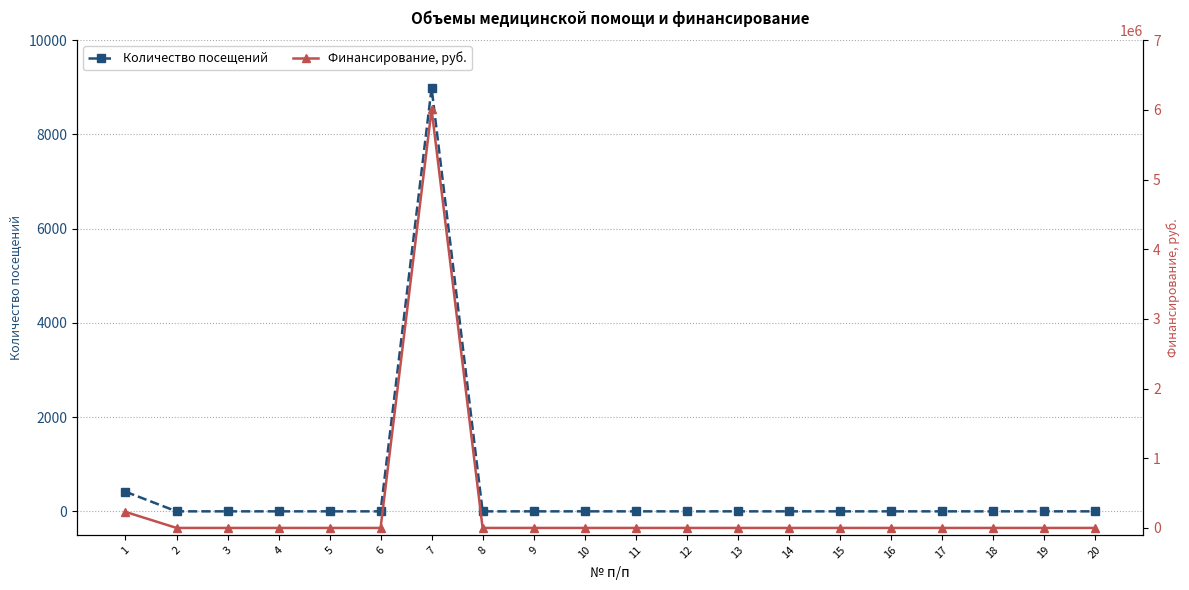

Between 4 and 15, which series saw the biggest shift?

Количество посещений